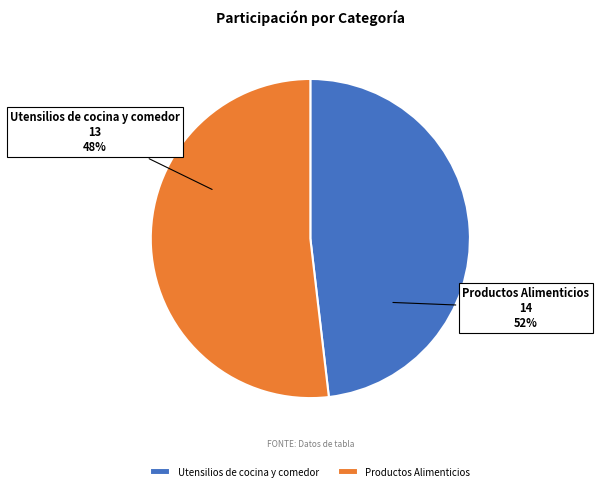

How many segments does this pie chart have?

2